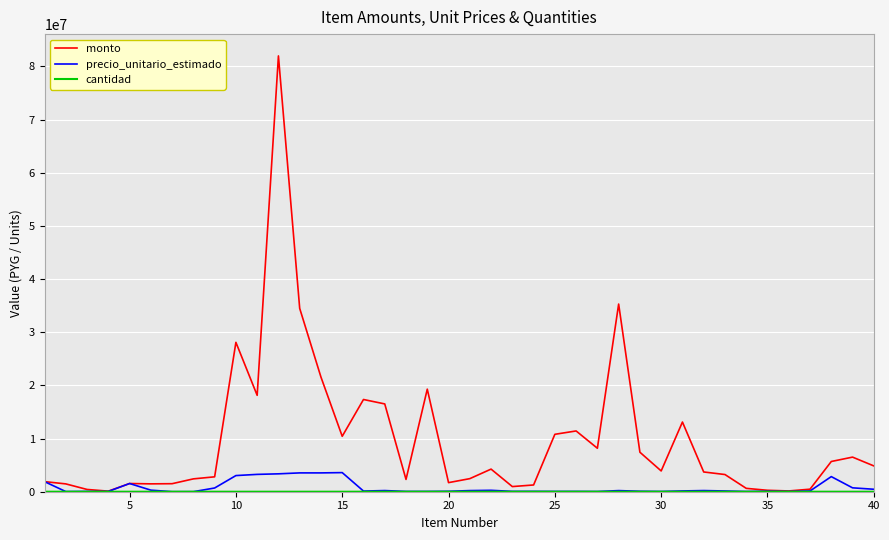

Which series has the largest range (max minus min)?

monto